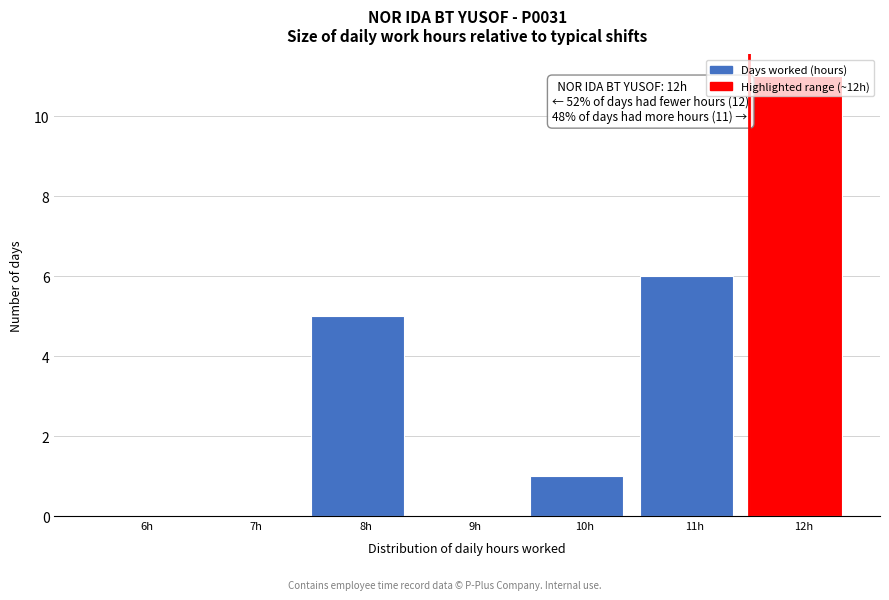

What is the greatest value displayed?

11